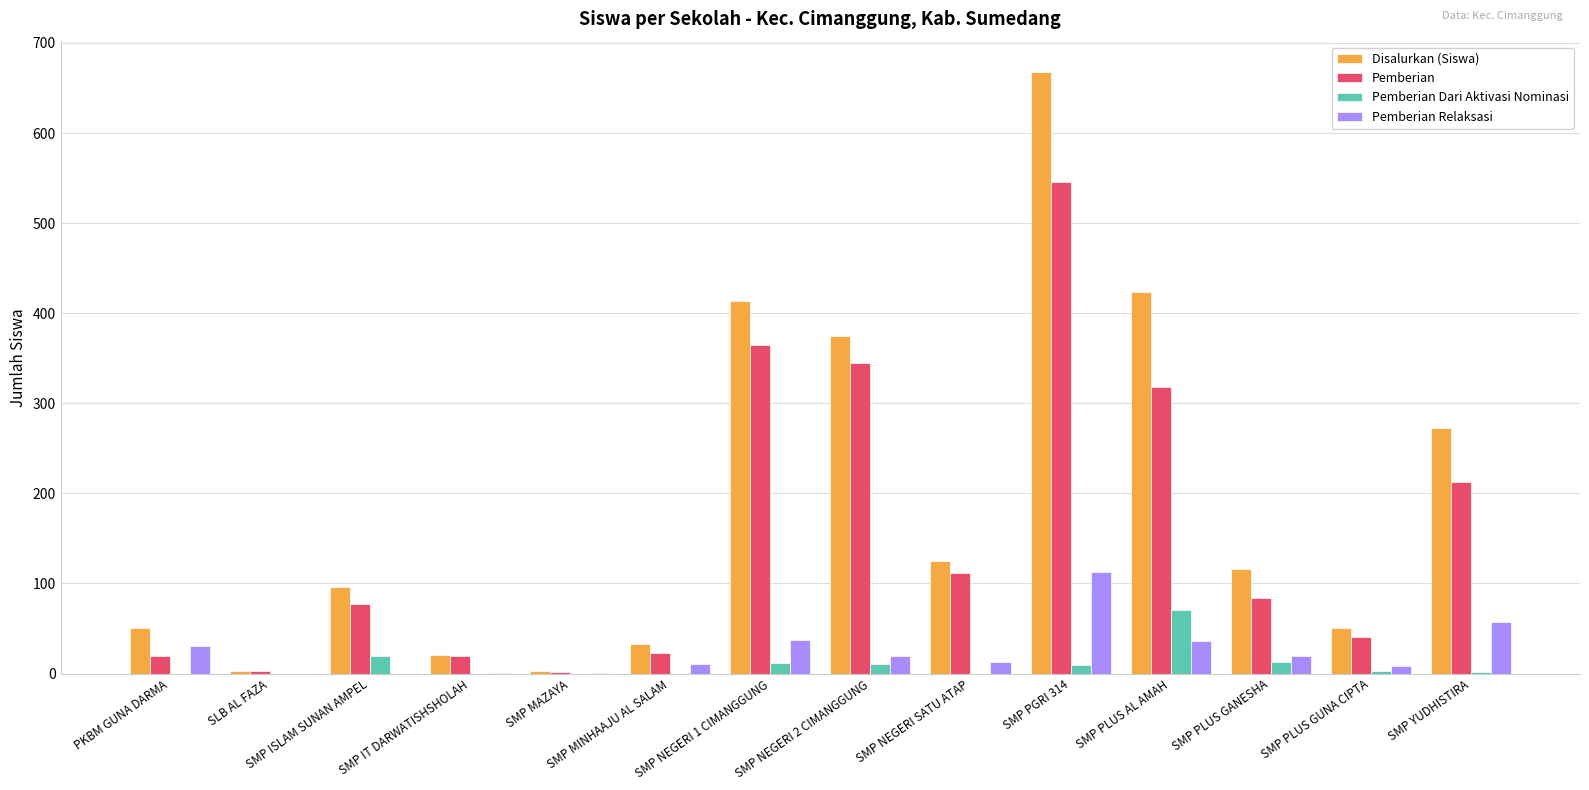

Is the value of Pemberian at SMP YUDHISTIRA greater than the value of Pemberian Relaksasi at SMP MAZAYA?

Yes